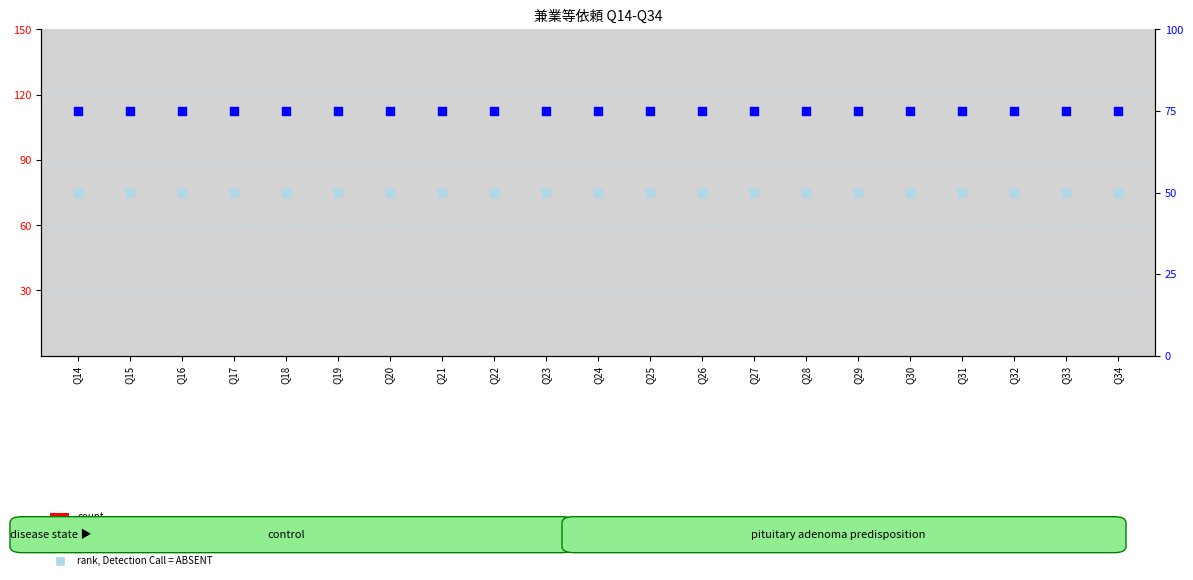

Which series reaches the minimum Y coordinate?

count